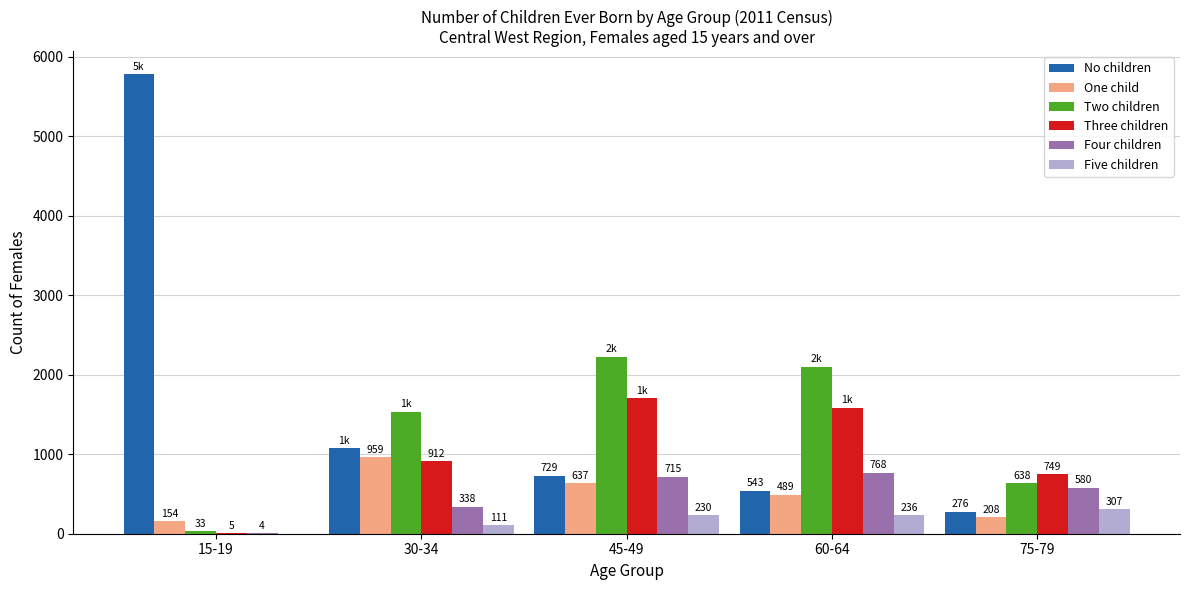

What is the maximum value for Four children?

768